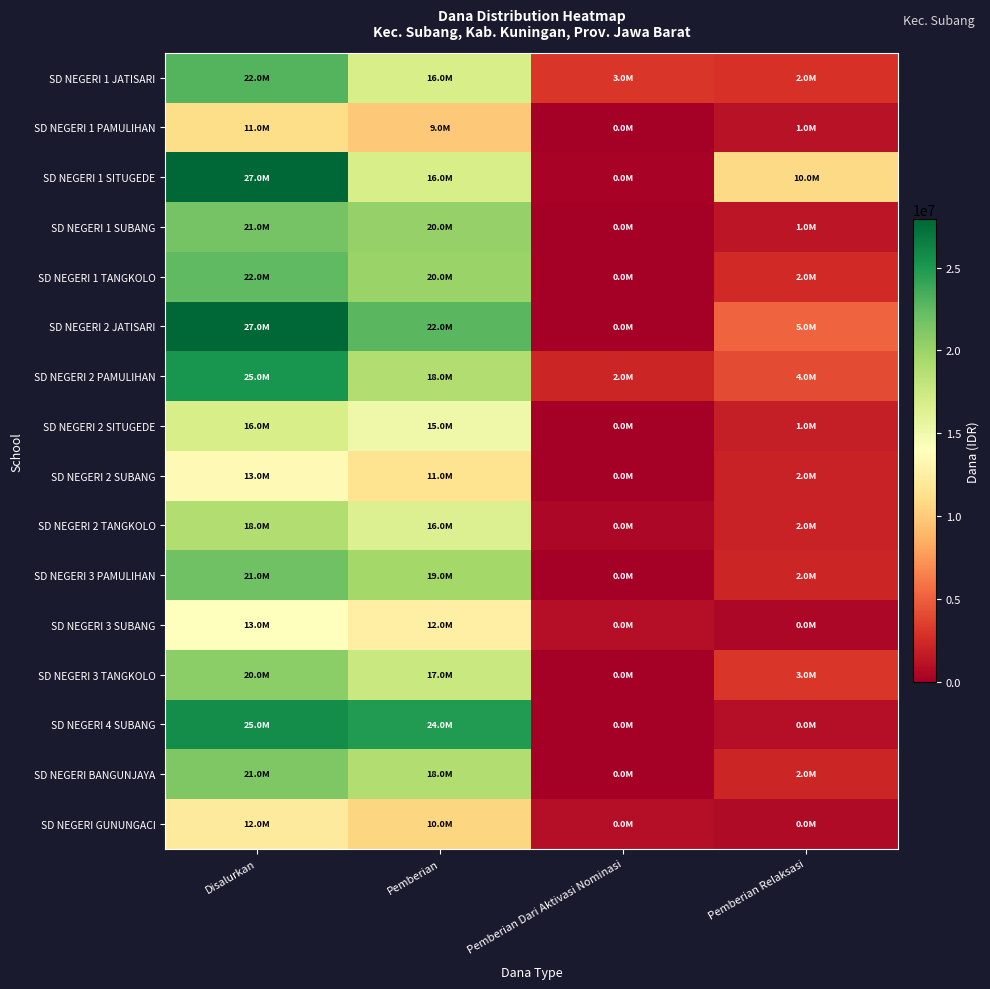

Which label corresponds to the largest value in the chart?

Disalurkan